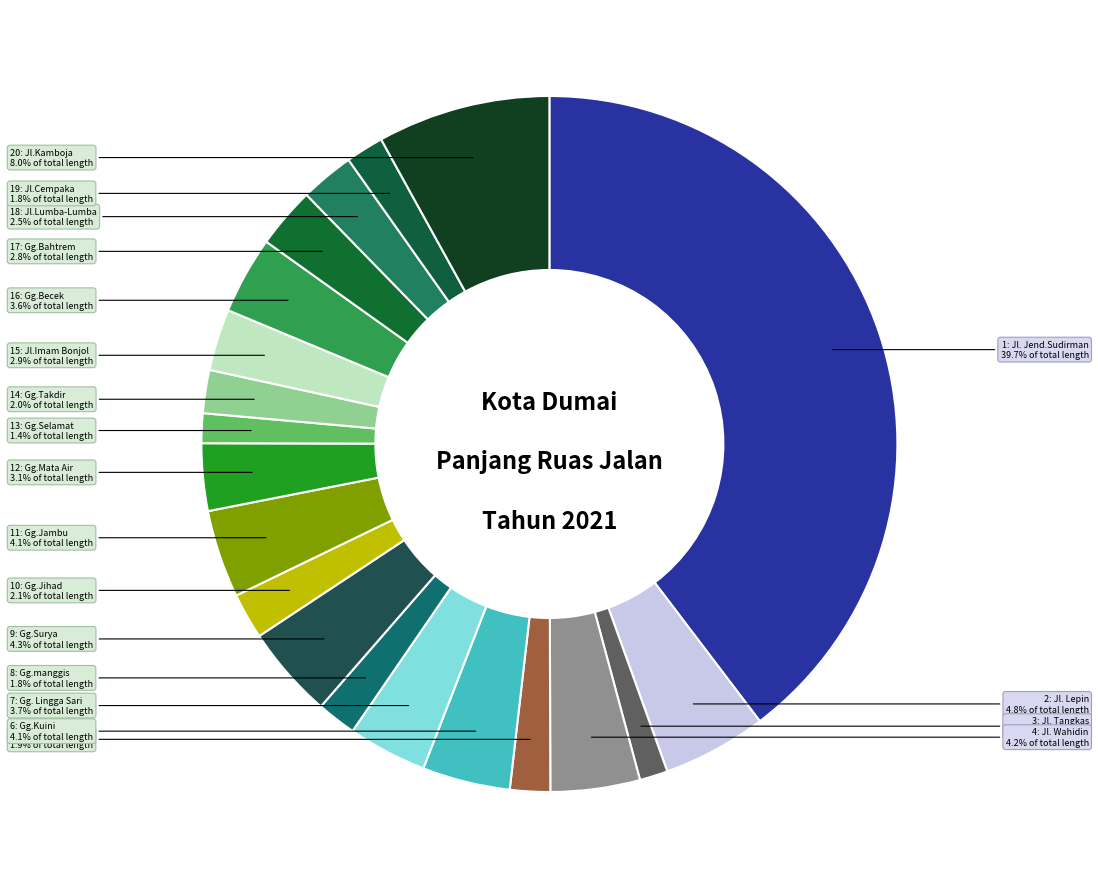

Count the number of slices in the pie.

20